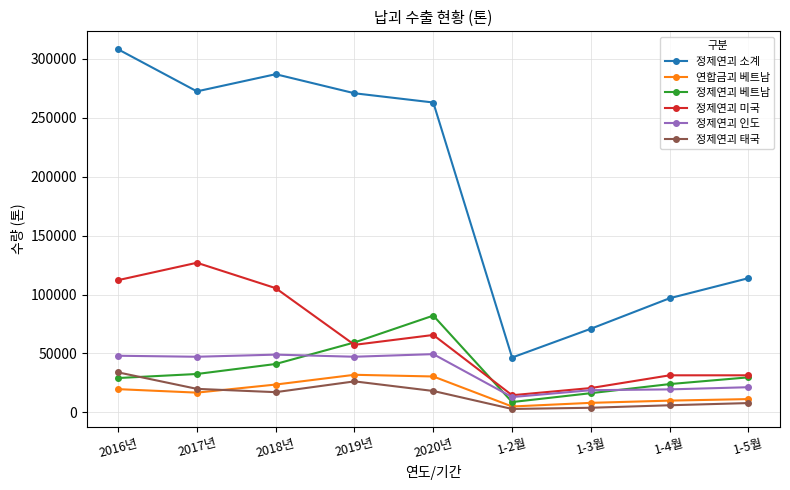

What is the difference between the 연합금괴 베트남 values at 1-4월 and 2016년?

9731